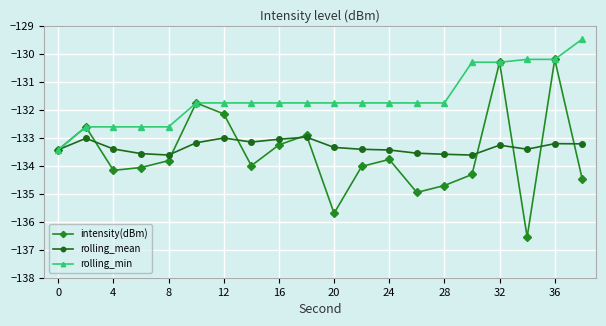

What is the value of the rolling_min point at the 11th from the left?

-131.8